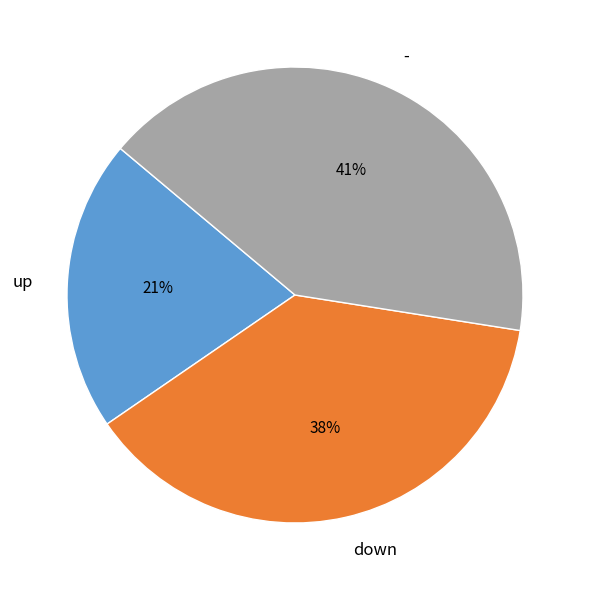

Do - and down together represent more than half of the pie?

Yes